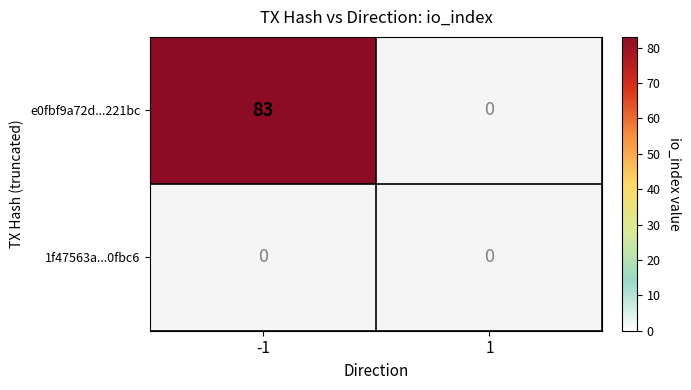

At how many categories does at least one series exceed 56?

1